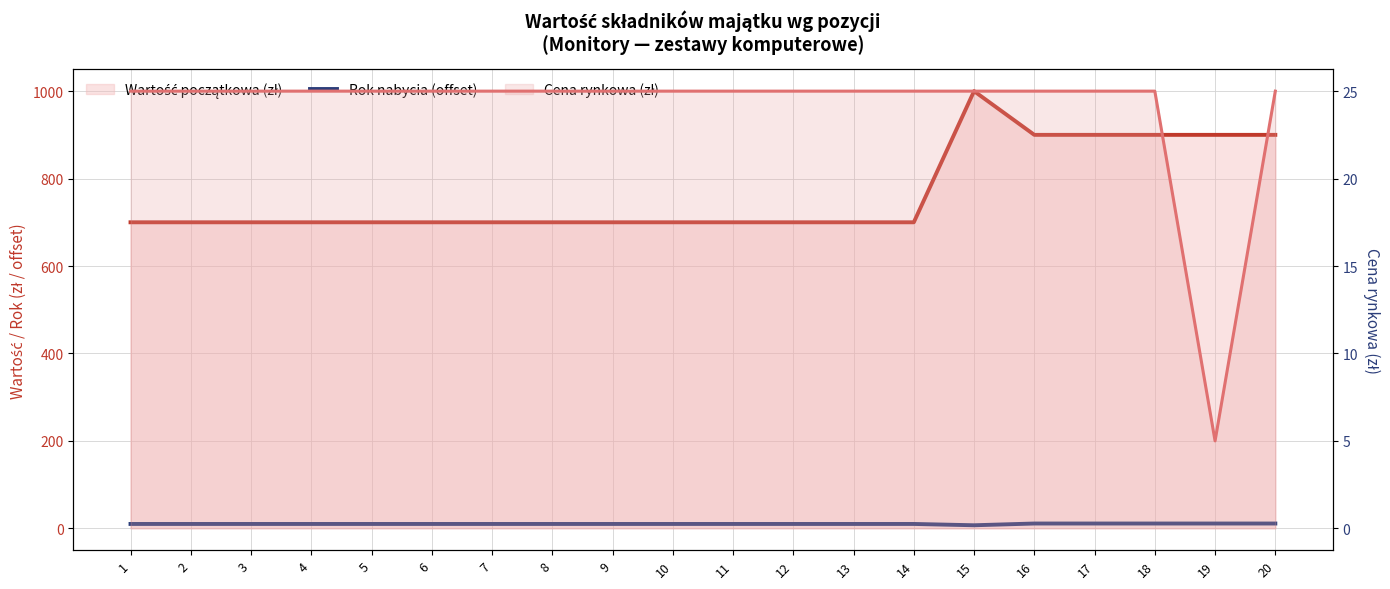

In Rok nabycia (offset), how many points are lower than both neighbors (excluding endpoints)?

1